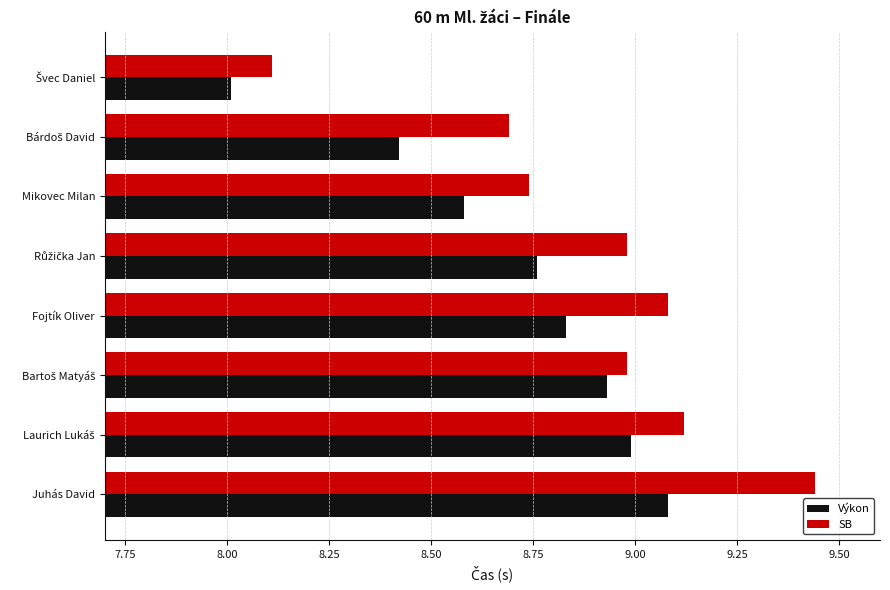

Which series has the largest range (max minus min)?

SB